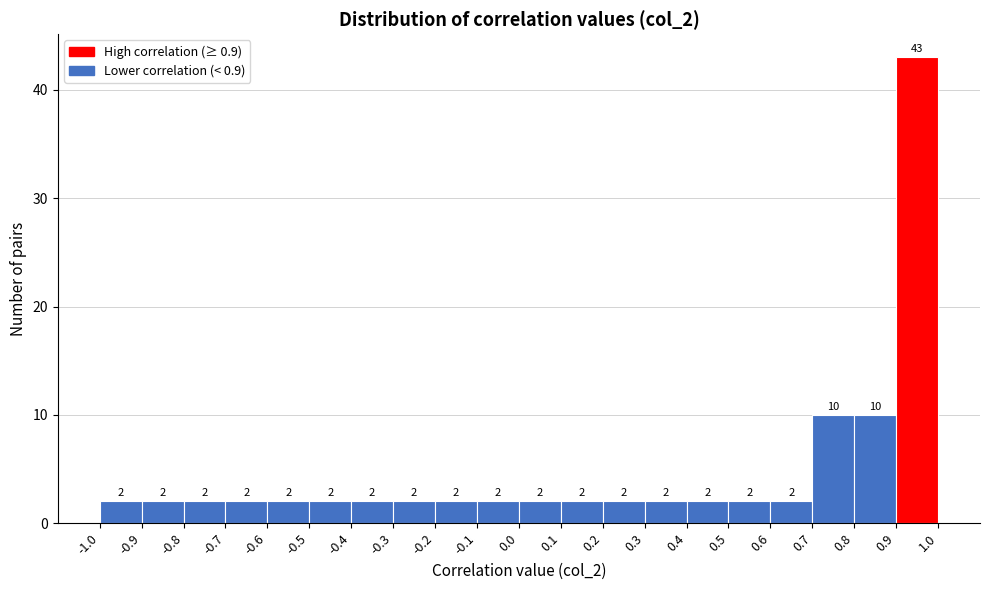

What is the height of the bar covering -0.4 to -0.3 on the x-axis?

2